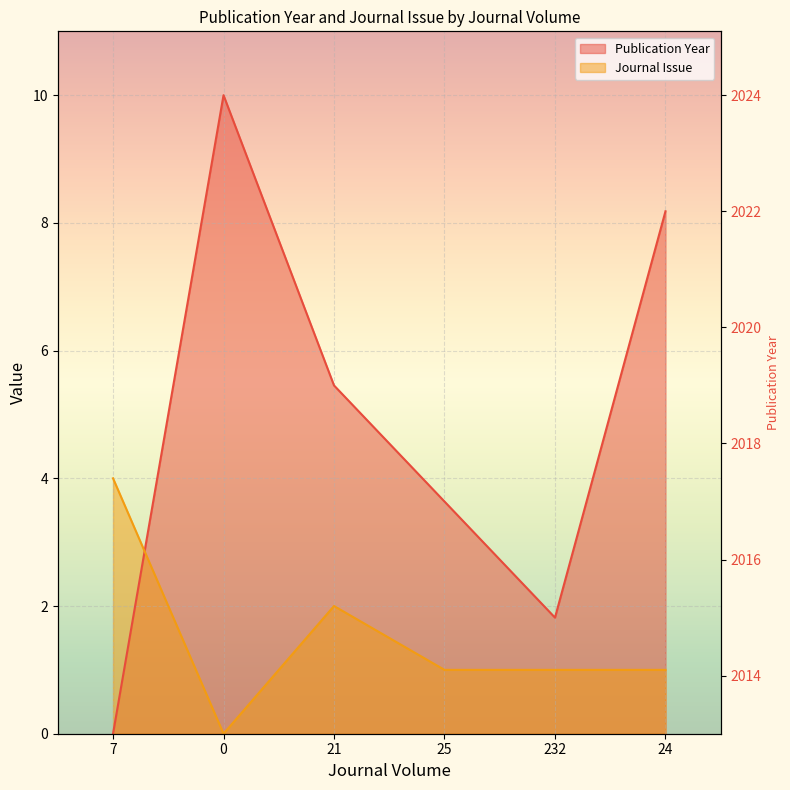

What is the total value across all series at 24?

9.2